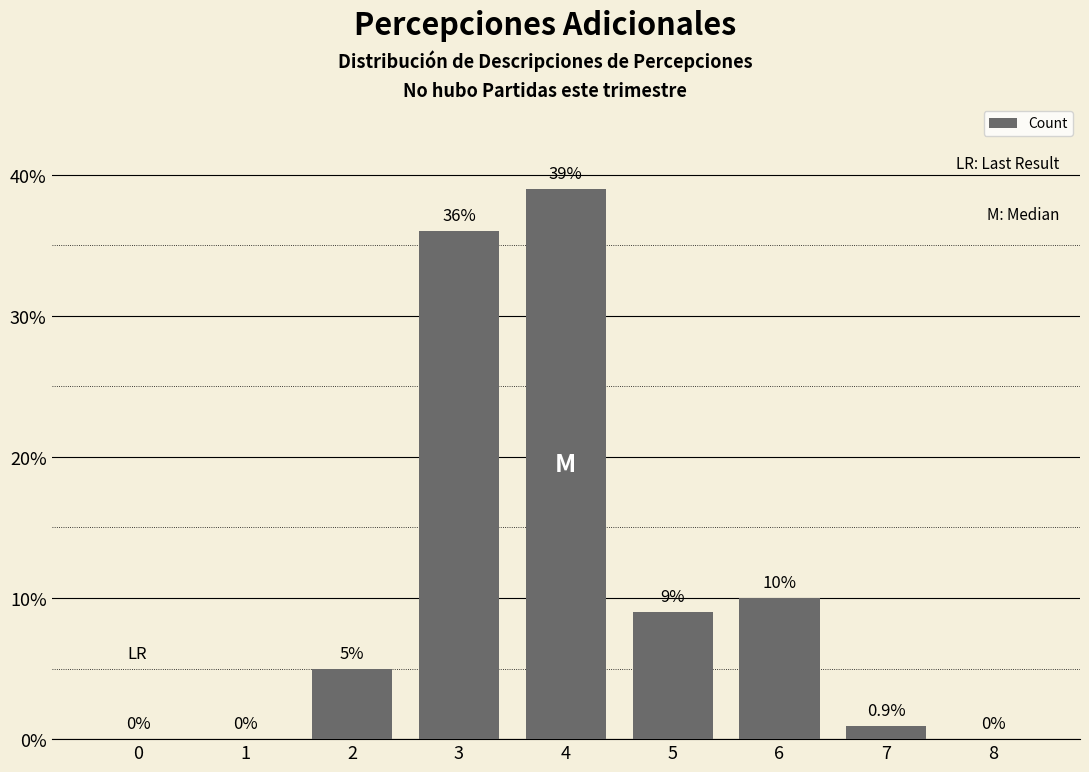

Reading right to left, what are all the values shown in this chart?

0.0	0.9	10.0	9.0	39.0	36.0	5.0	0.0	0.0